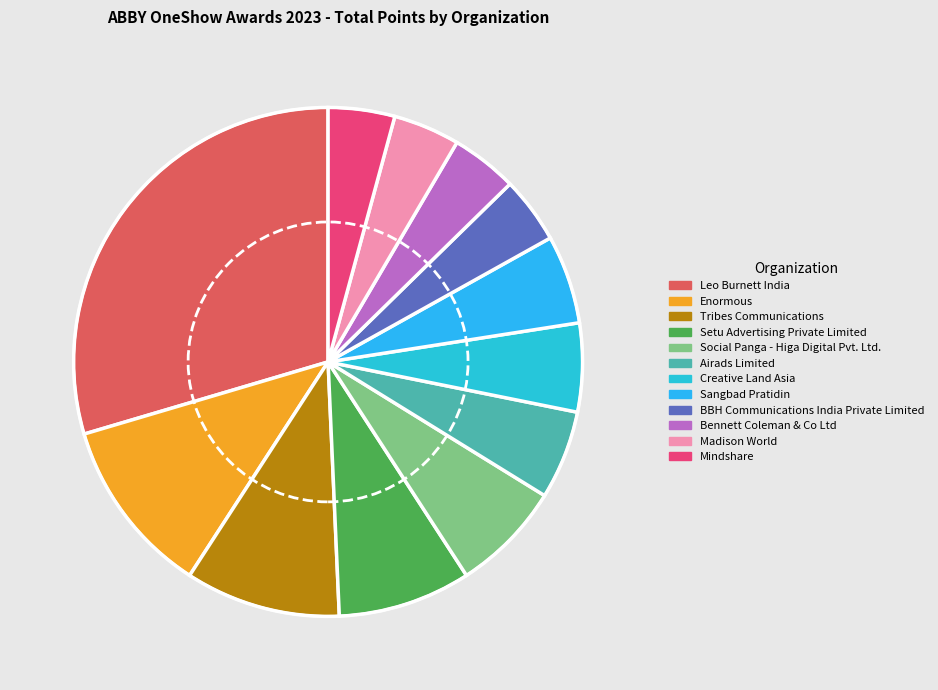

How much of the chart is everything except Madison World?

95.8%